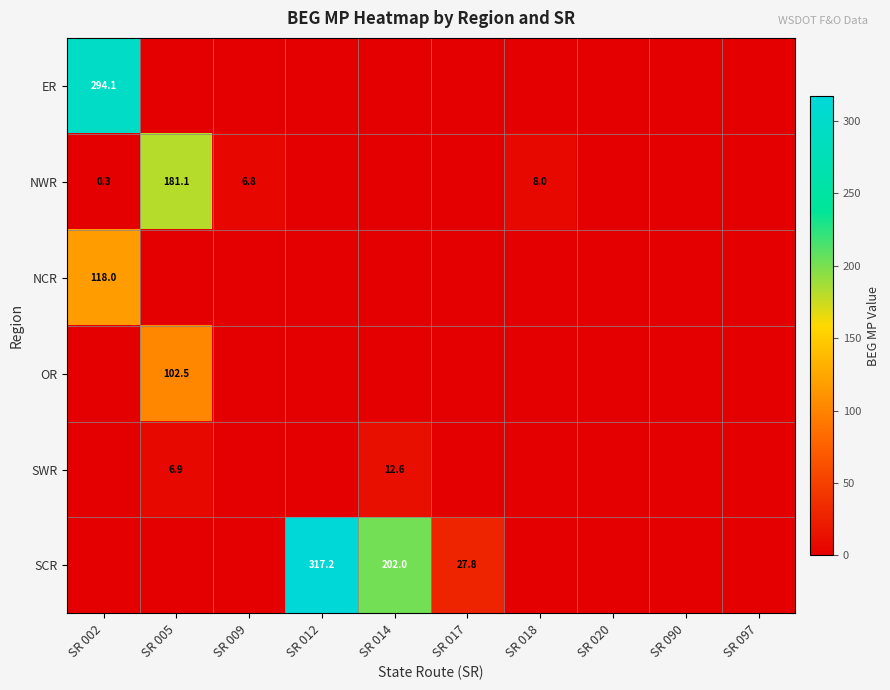

What is the greatest value displayed?

317.2